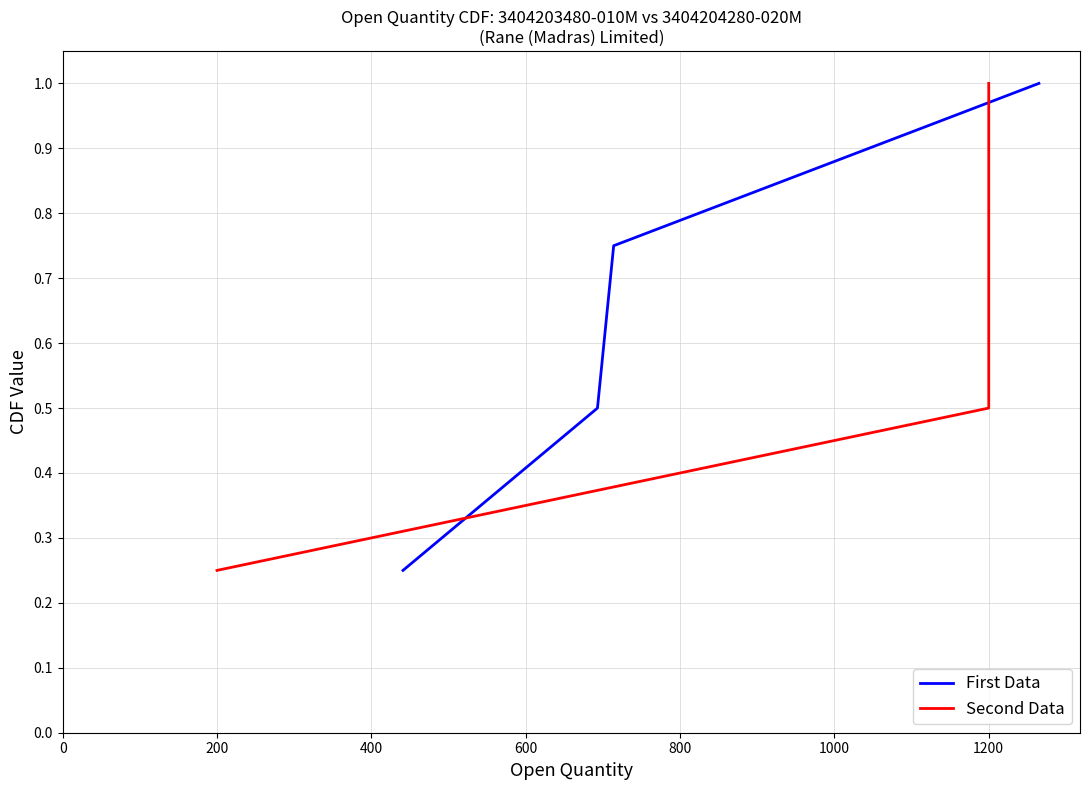

What is the value of the First Data point at the 3rd from the left?

0.8